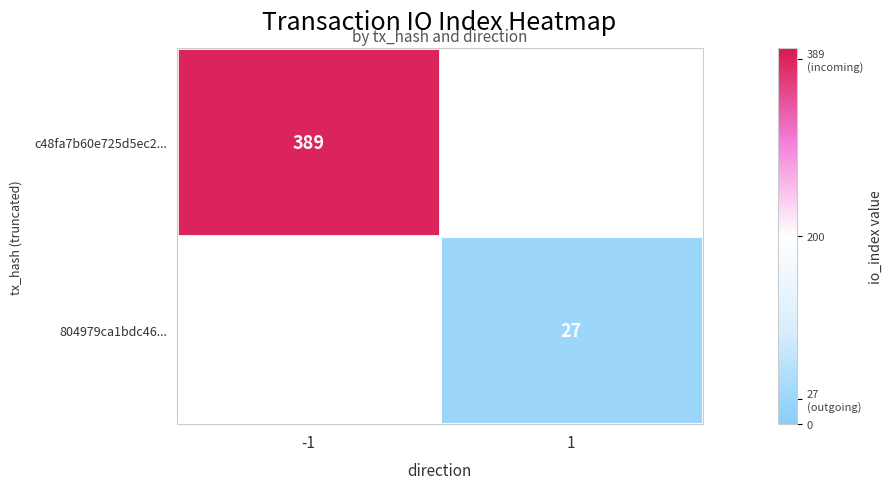

True or false: 804979ca1bdc46... has a value of 37 at 1.

False